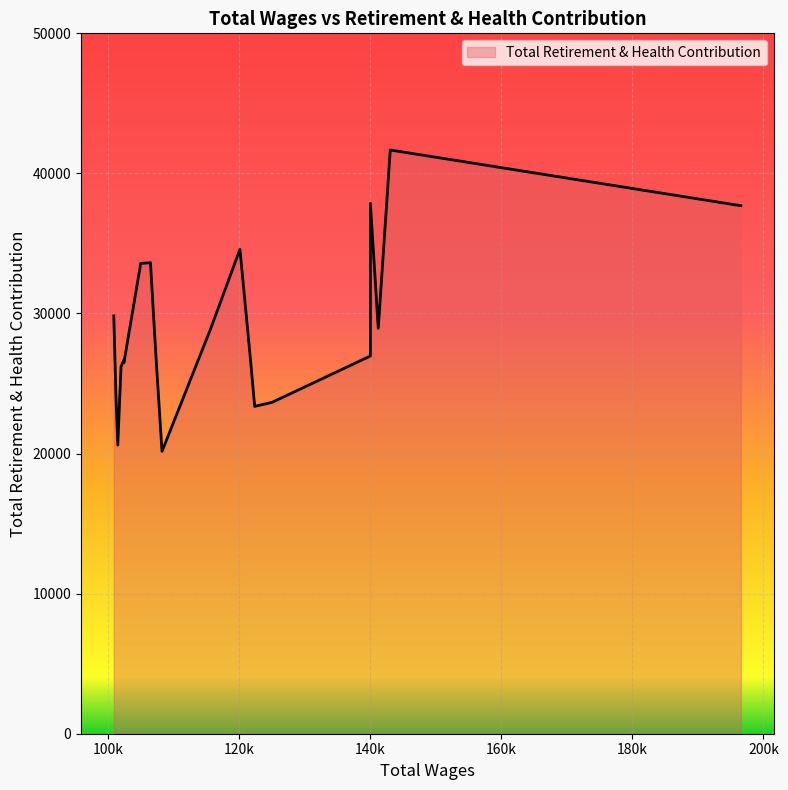

True or false: the data shows 39765 at 115614.

False